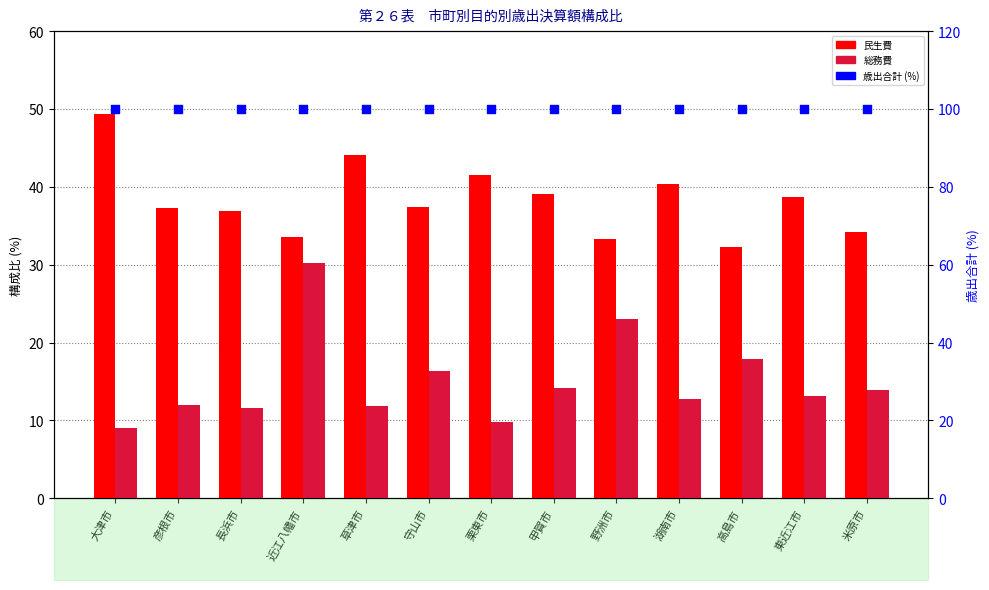

Which series contains the highest Y value?

歳出合計 (%)